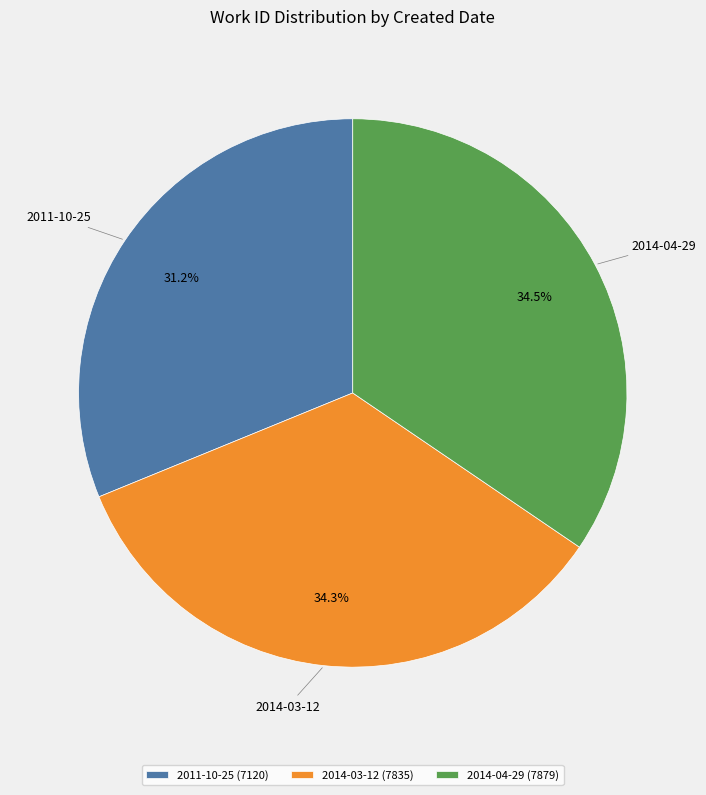

Does 2011-10-25 account for over 50% of the chart?

No